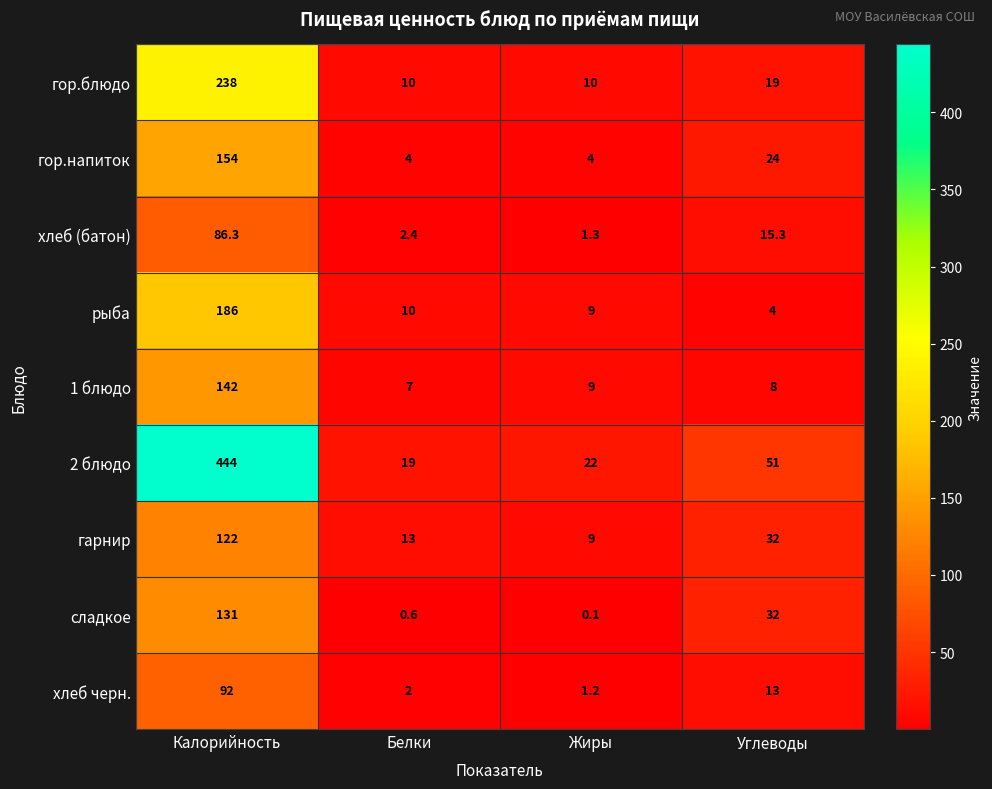

What is the sum of the гор.напиток values at Калорийность and Жиры?

158.0